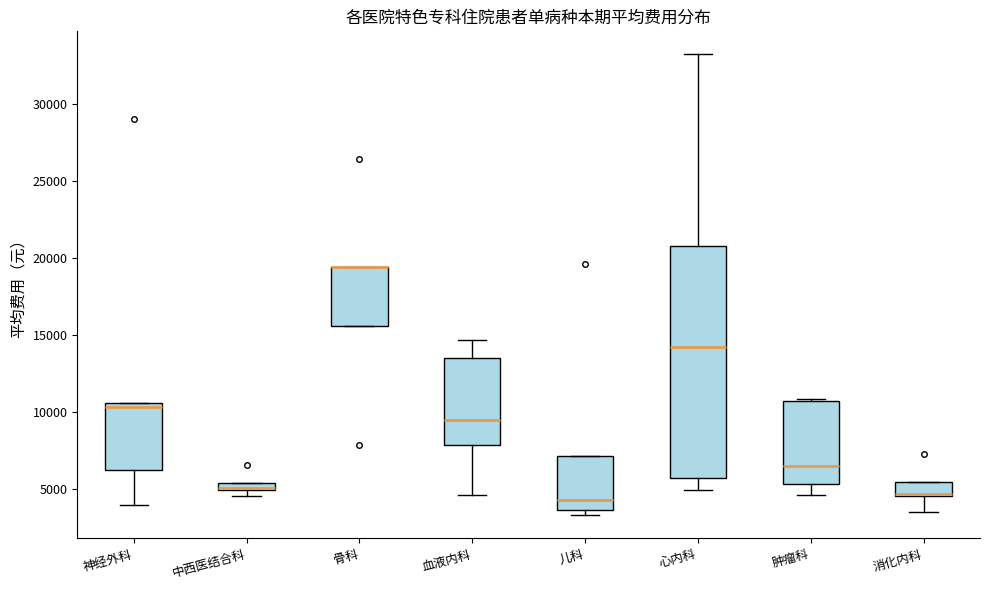

Where is the upper edge of the box for 神经外科 on the y-axis? The values are not printed on the chart, so give them approximately, as read against the axis.

10500